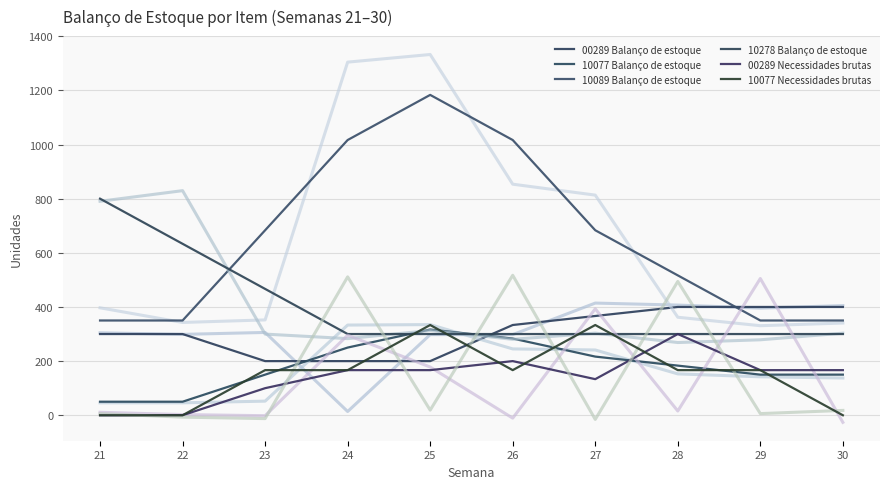

What is the sum of all 10278 Balanço de estoque values?

4000.0